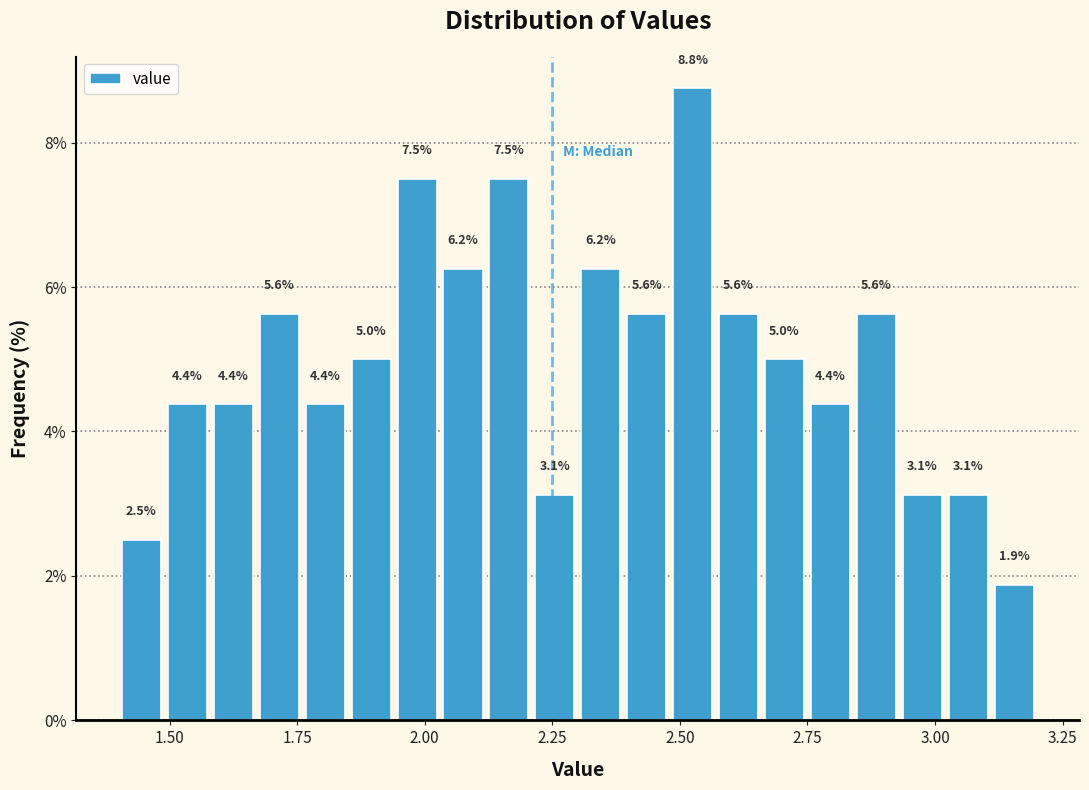

Read against the x-axis, roughly where is the centre of the tallest bar?

2.55